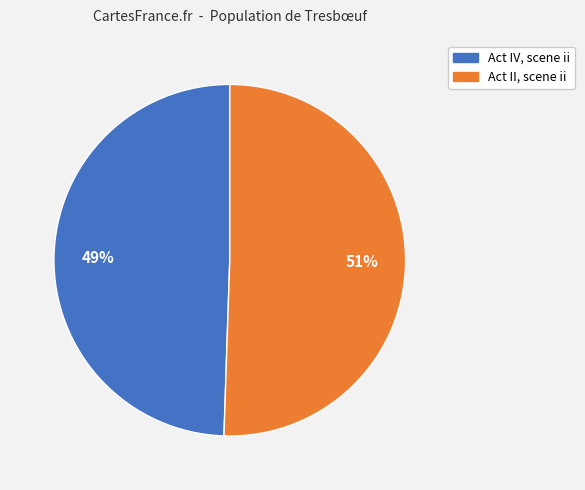

What is the ratio of the value at Act IV, scene ii to the value at Act II, scene ii?

1.0